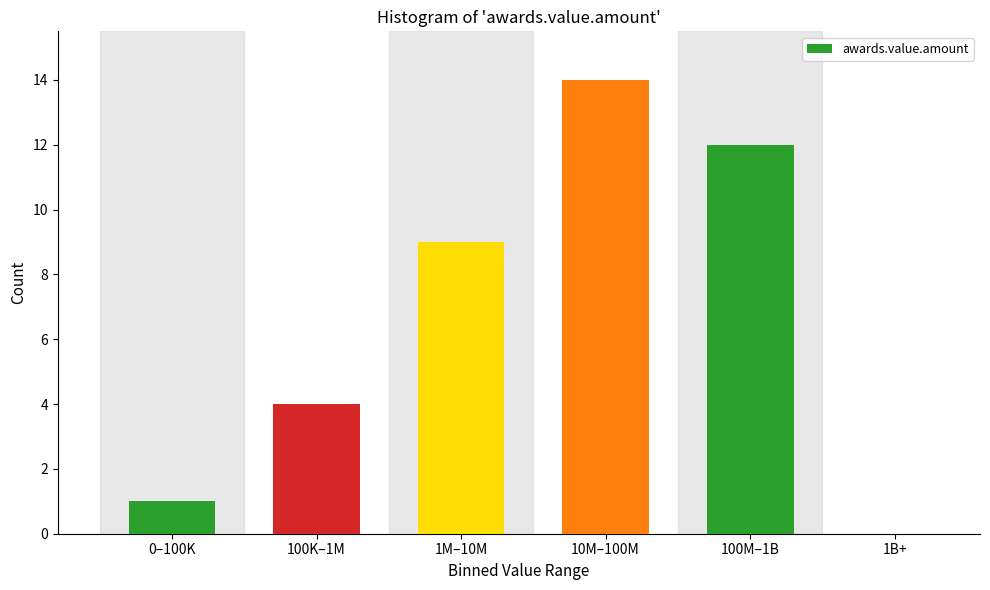

Reading right to left, list all the values displayed in this chart.

1B+=0	100M–1B=12	10M–100M=14	1M–10M=9	100K–1M=4	0–100K=1